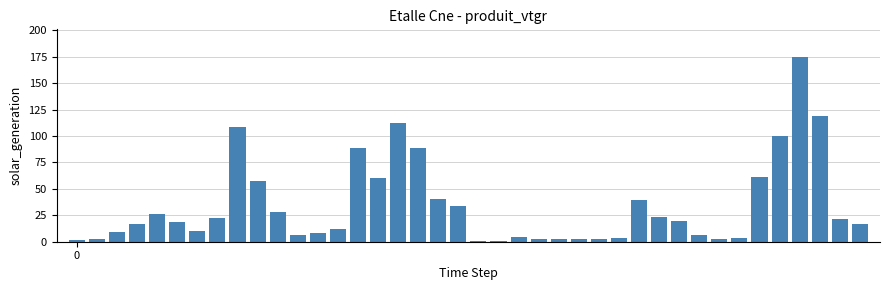

What is the sum of all values?

1360.6